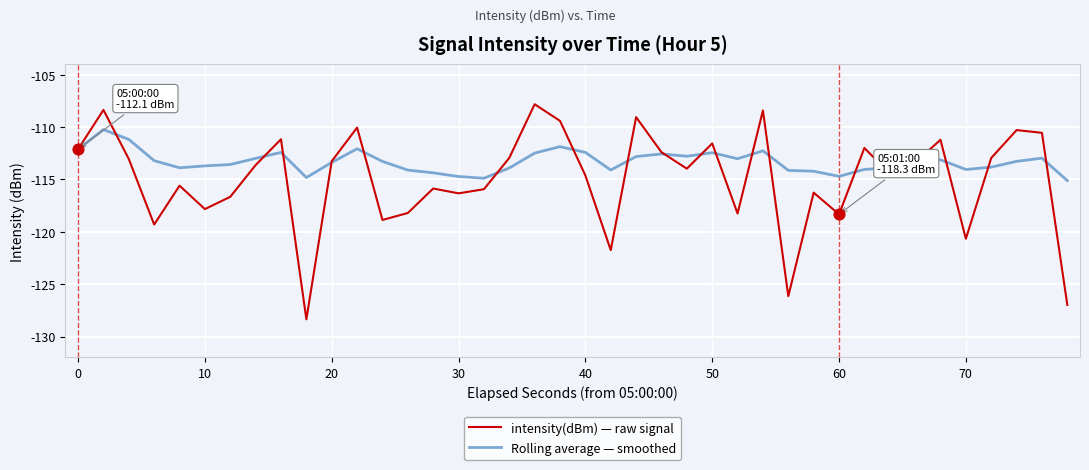

Which series has the largest range (max minus min)?

intensity(dBm) — raw signal